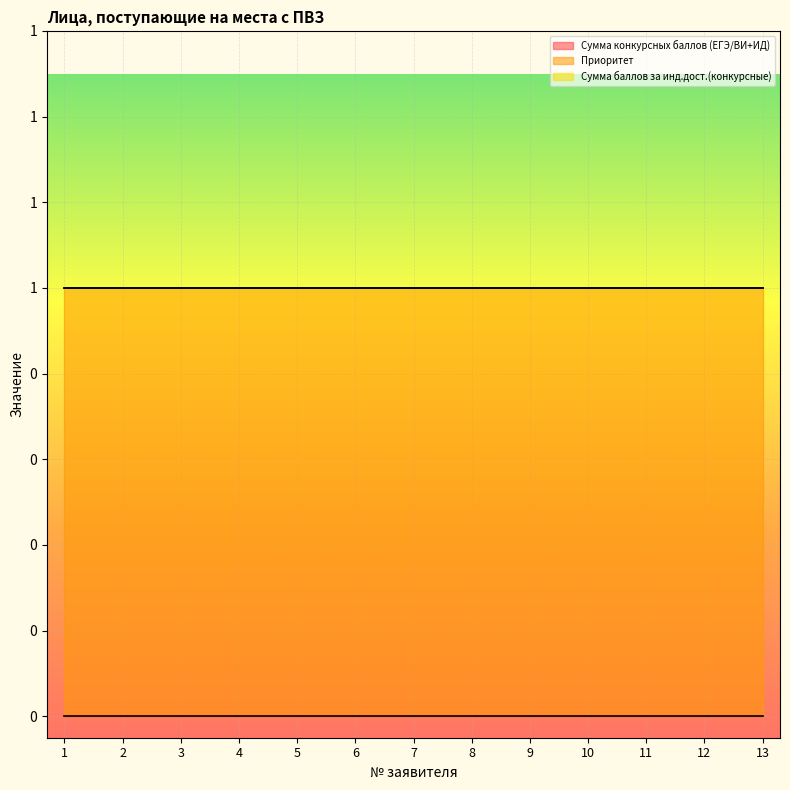

At which category is the sum across all series the highest?

1